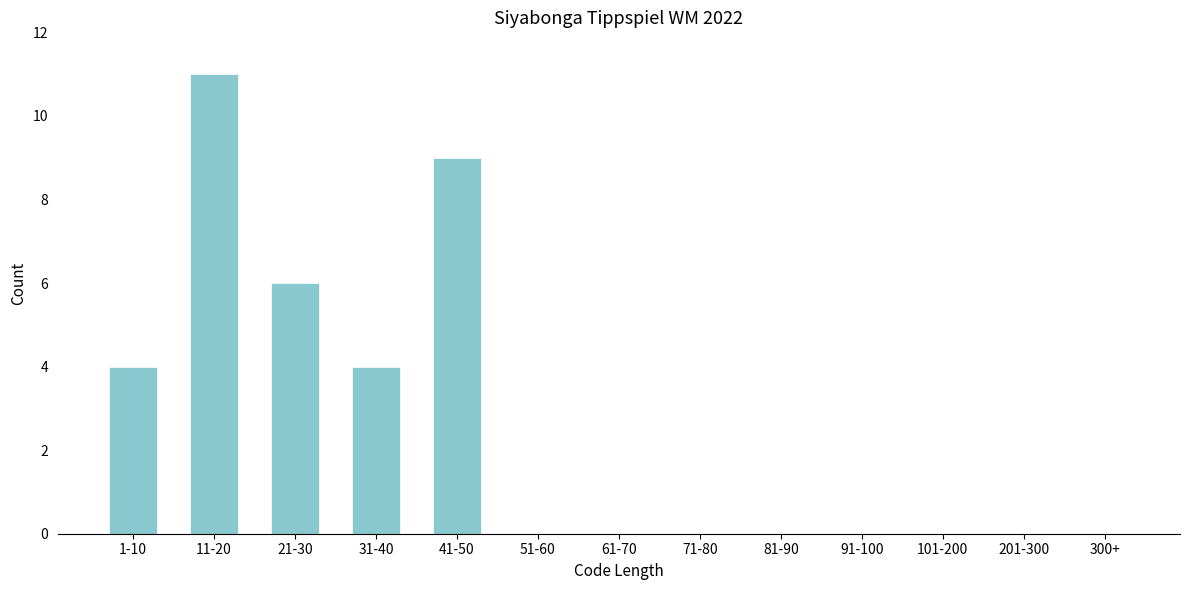

Reading right to left, extract all data points from this chart.

300+=0	201-300=0	101-200=0	91-100=0	81-90=0	71-80=0	61-70=0	51-60=0	41-50=9	31-40=4	21-30=6	11-20=11	1-10=4